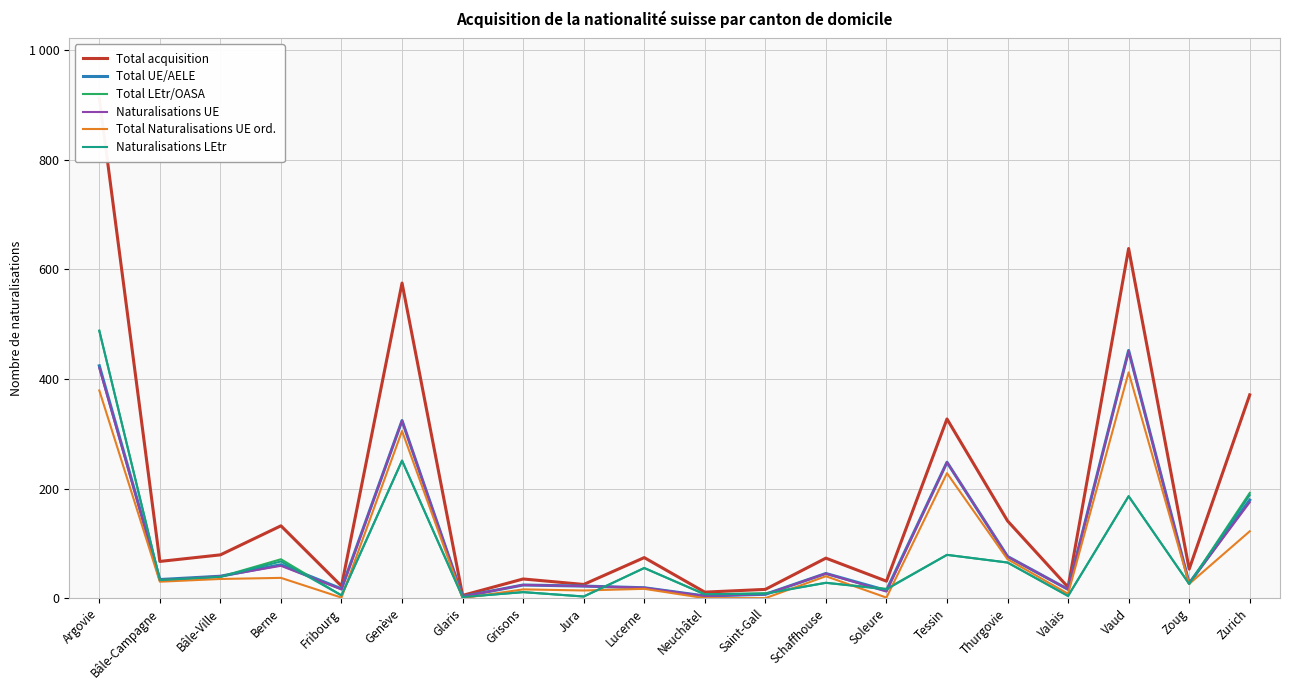

At which label does Total UE/AELE reach its peak?

Vaud